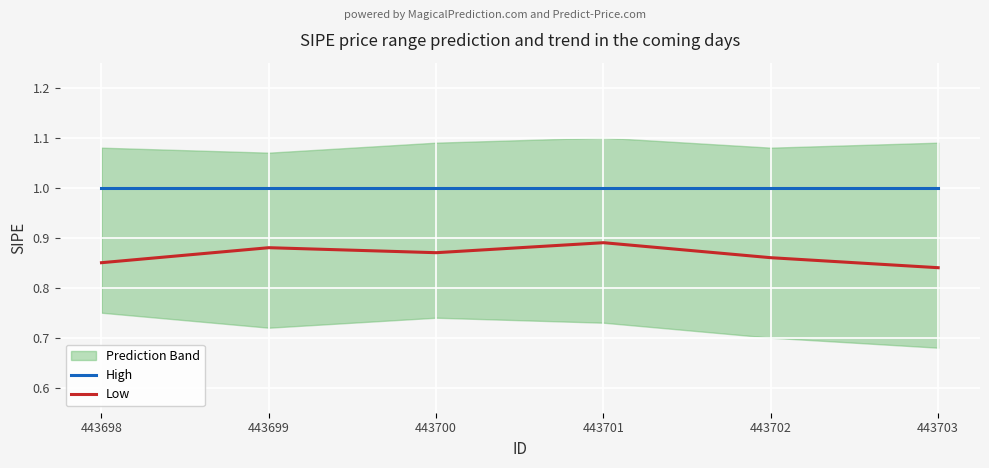

At how many categories does at least one series exceed 0?

6